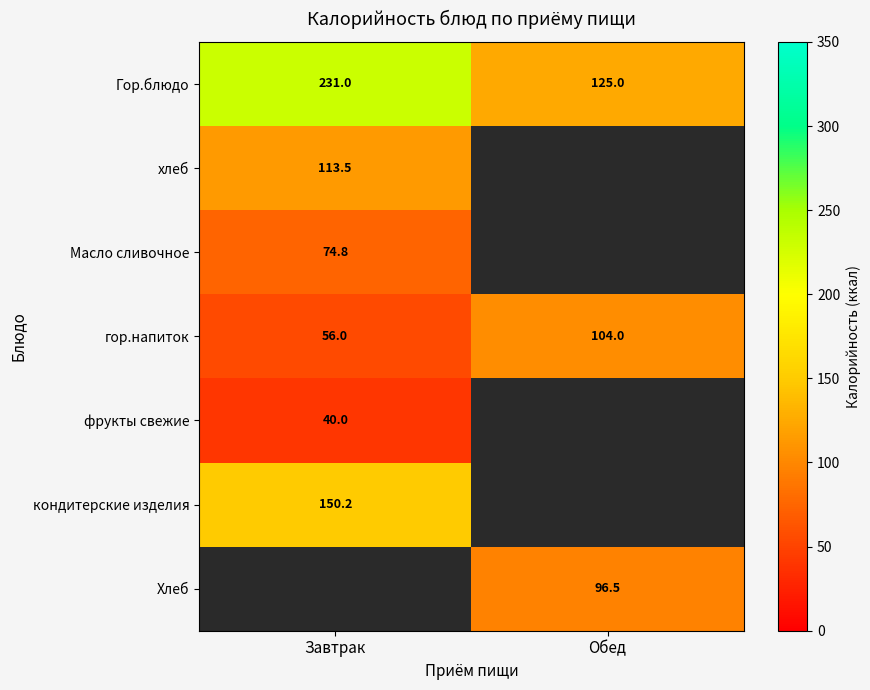

What is the average value of the гор.напиток series?

80.0